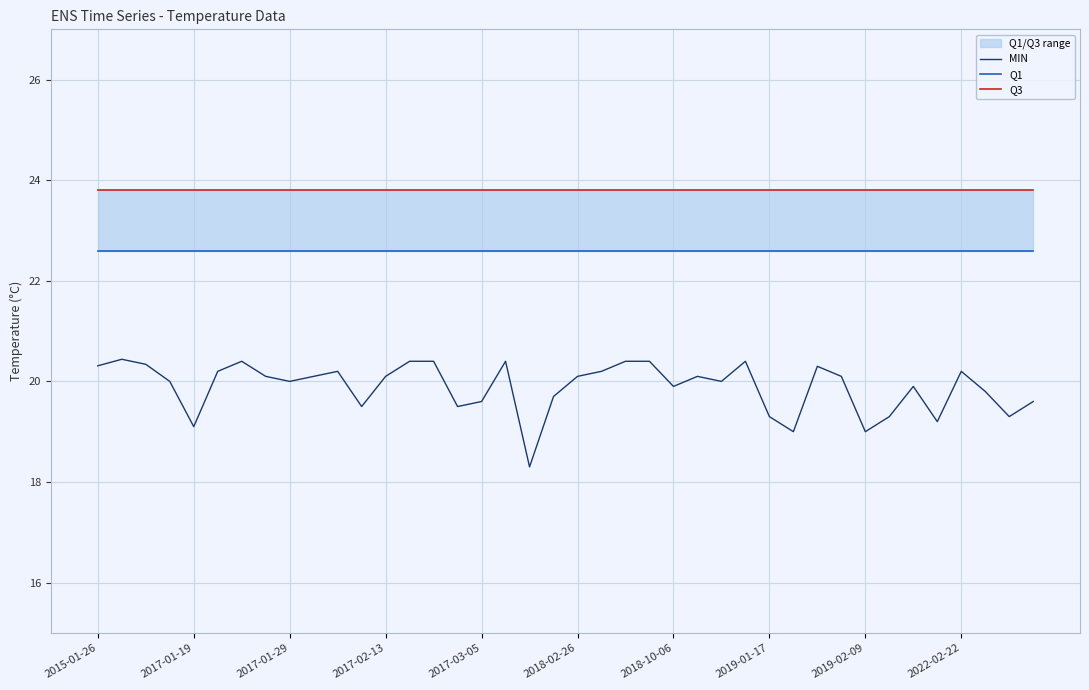

The value of MIN at 2017-03-05 is 13.6. True or false?

False